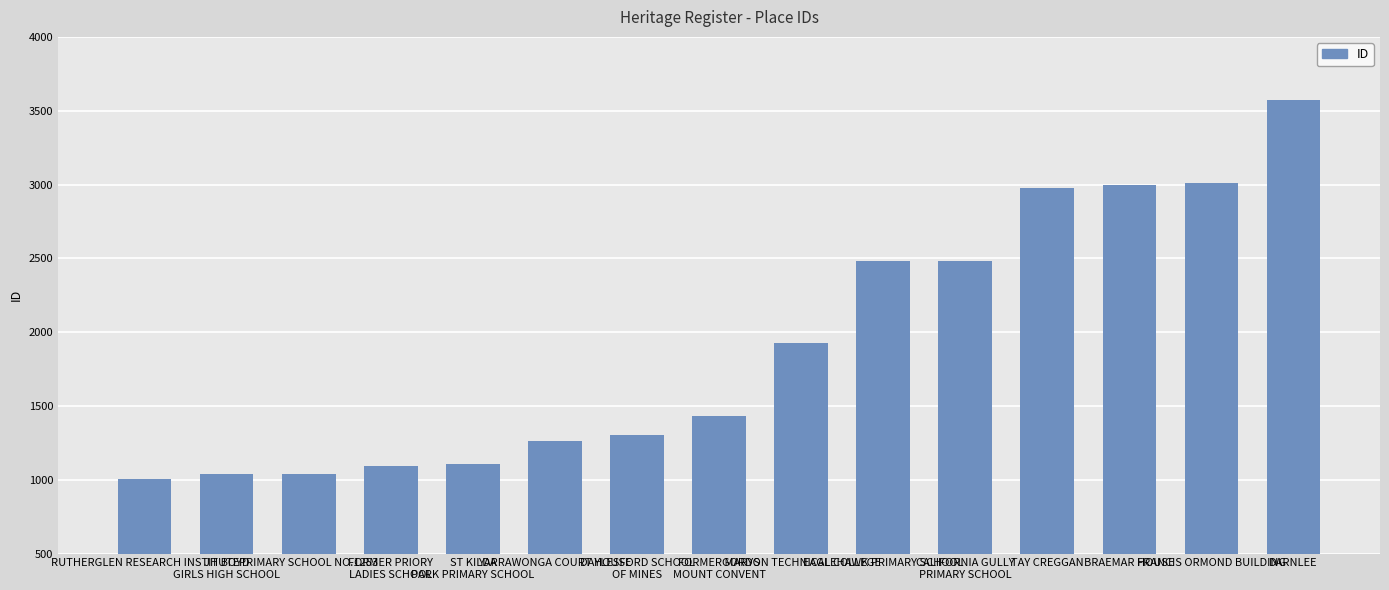

How many values are below 1431?

7